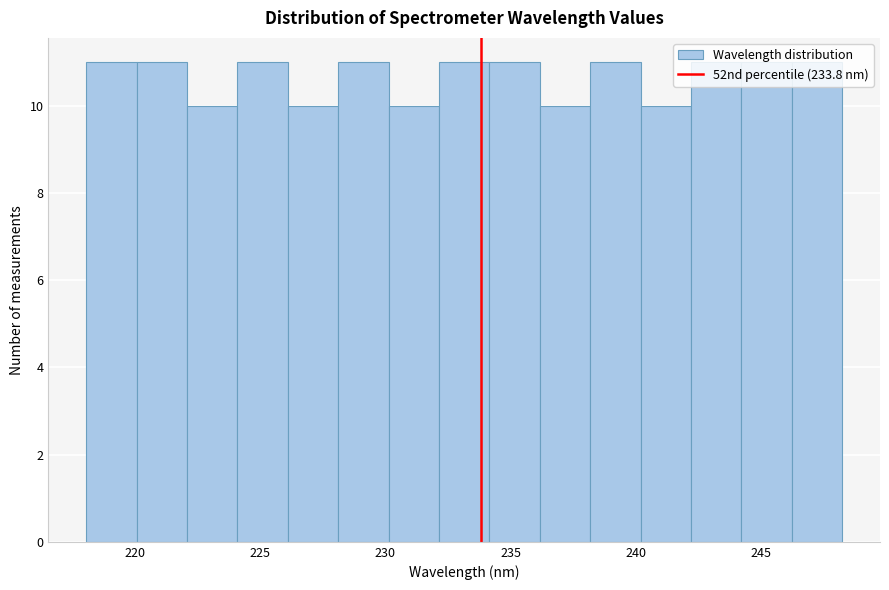

Reading left to right, transcribe this chart: for each bar, give the range it covers on the x-axis and its height. Neither the bar edges nor the heights are printed on the chart, so give them approximately, as read against the axes.

218 to 220: 11
220 to 222: 11
222 to 224: 10
224 to 226: 11
226 to 228: 10
228 to 230: 11
230 to 232: 10
232 to 234: 11
234 to 236: 11
236 to 238: 10
238 to 240: 11
240 to 242: 10
242 to 244: 11
244 to 246: 11
246 to 248: 11